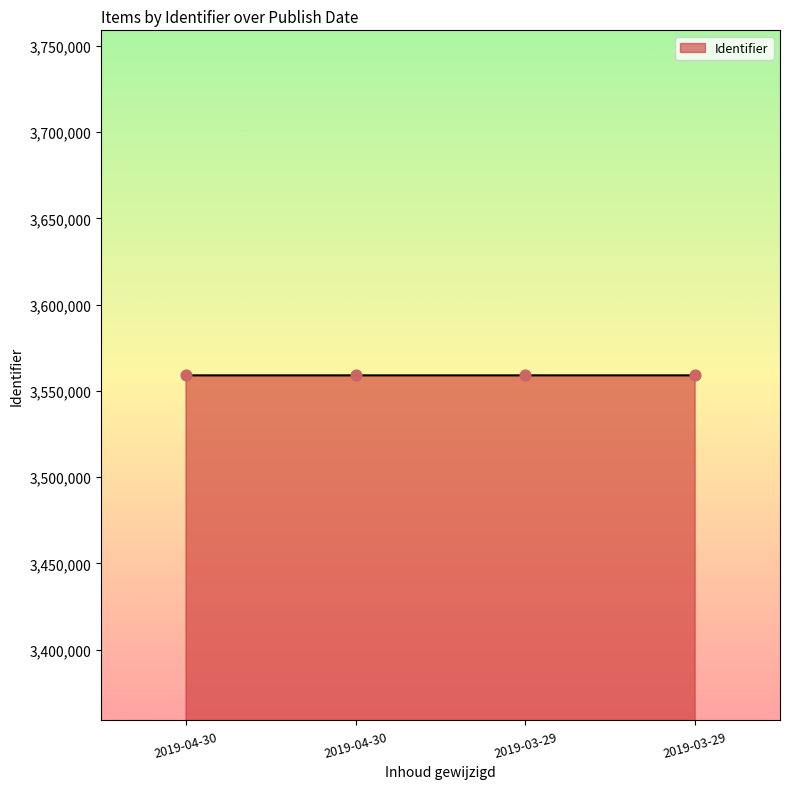

What is the change in value from 2019-04-30 to 2019-03-29?

+4